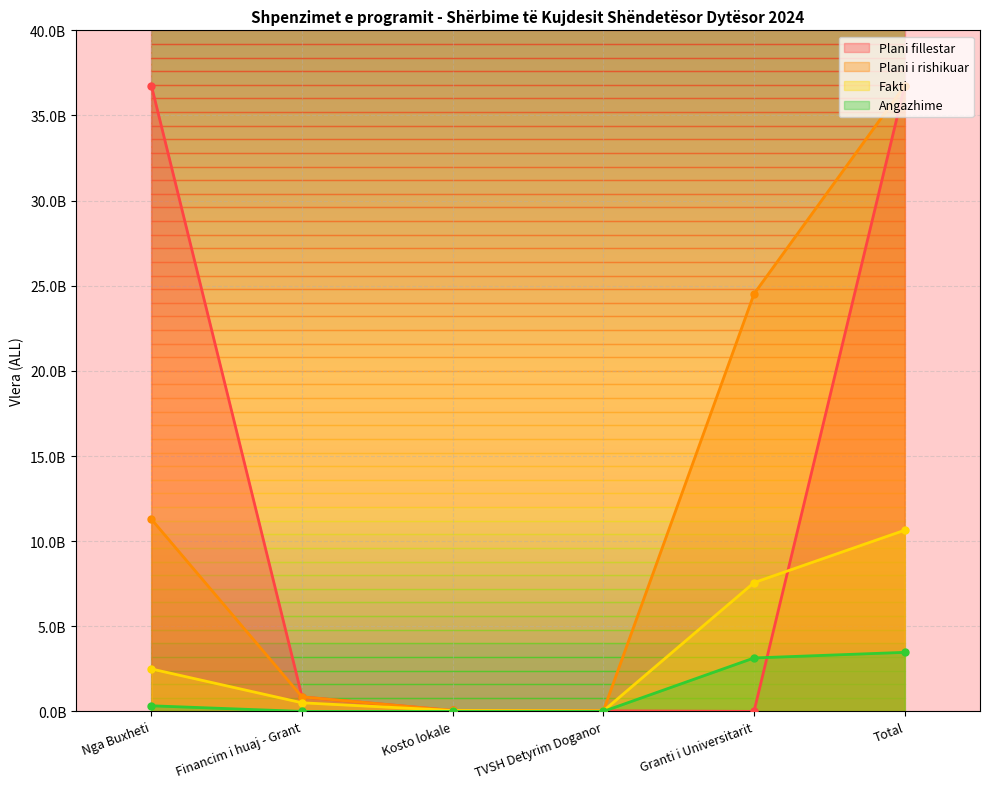

True or false: Plani fillestar and Fakti intersect in this chart.

True